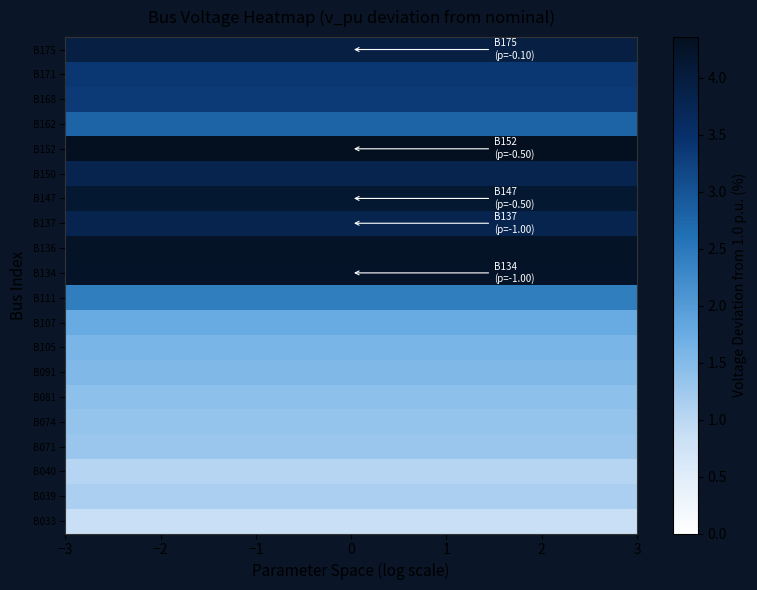

What is the minimum value shown in the chart?

0.9